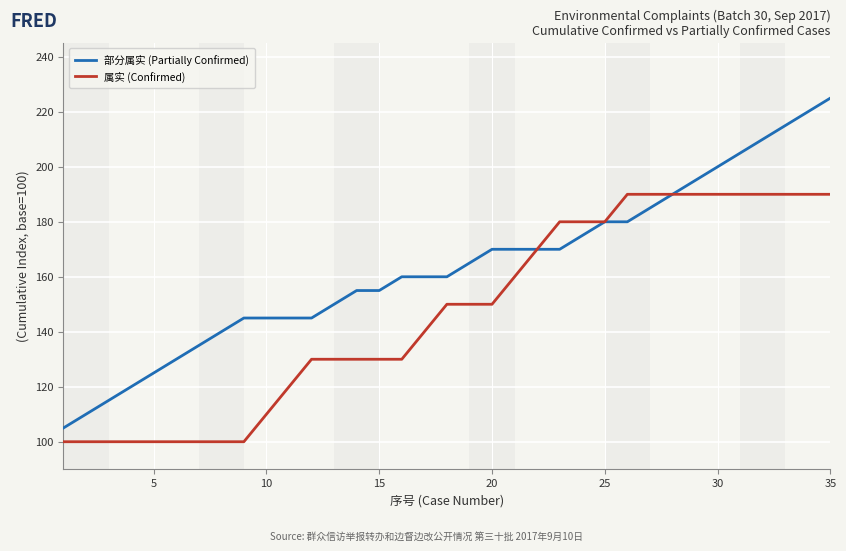

Which series has the largest total across all categories?

部分属实 (Partially Confirmed)